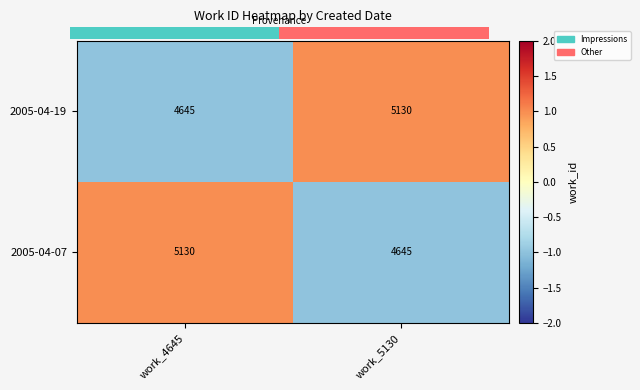

At which label does 2005-04-19 reach its minimum?

work_4645